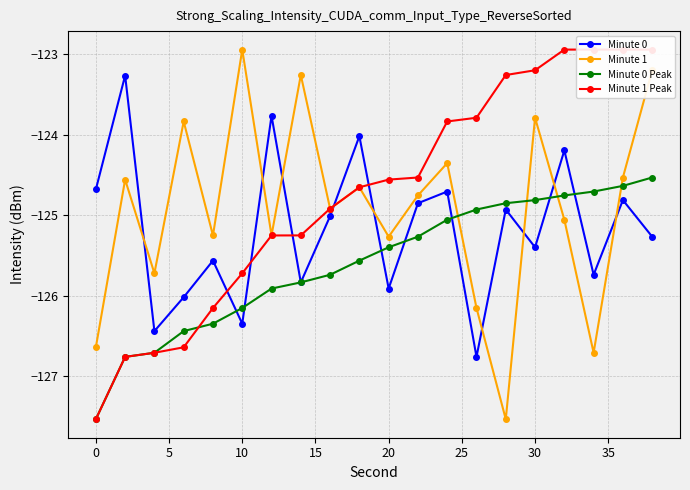

What is the difference between the second highest and minimum values in the Minute 0 Peak series?

2.9